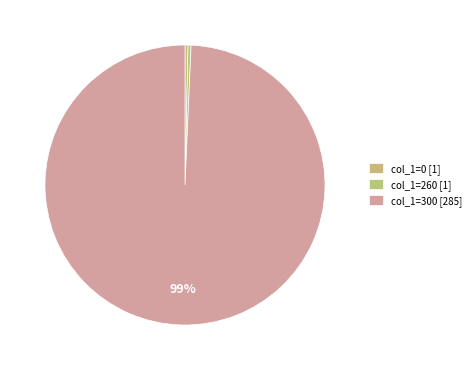

How many slices are in this pie chart?

3